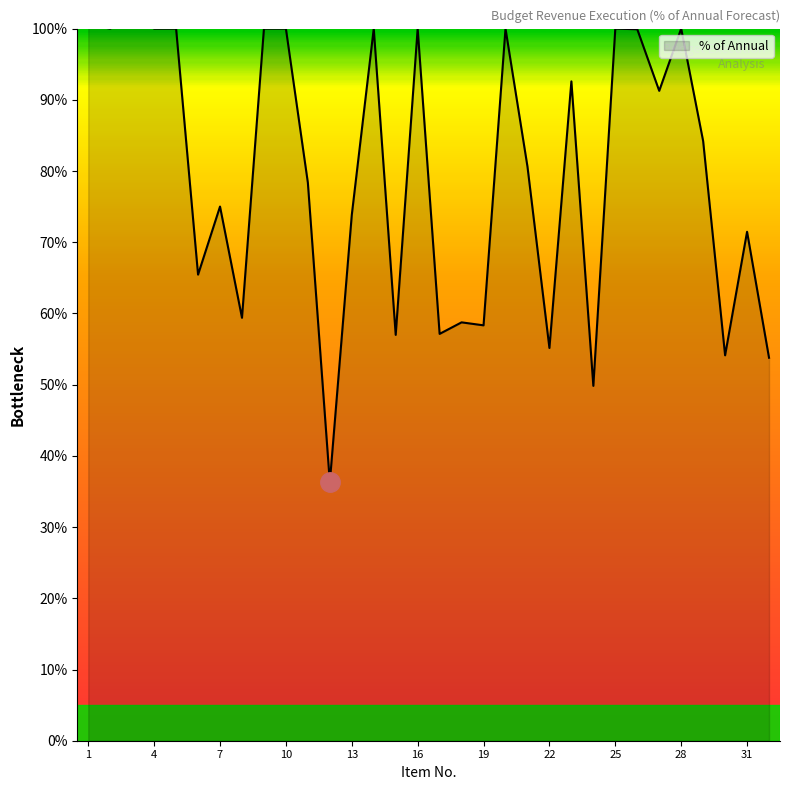

What is the approximate value at 16?

100.0